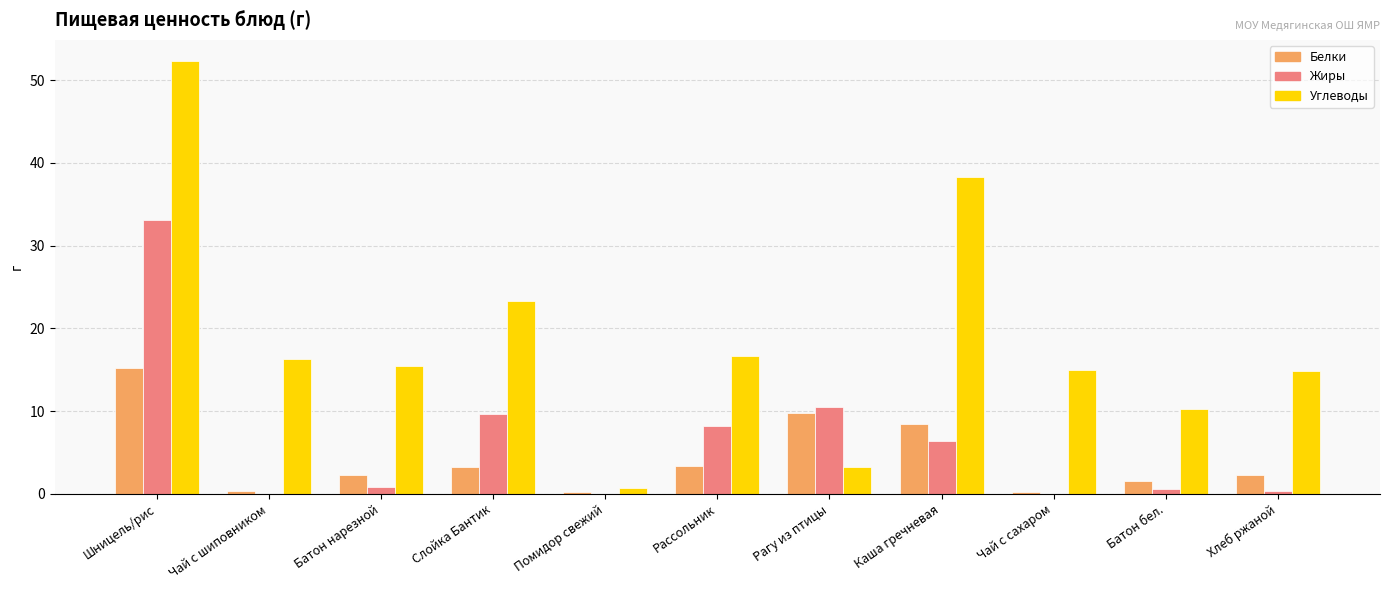

What is the highest value of the Углеводы series?

52.3